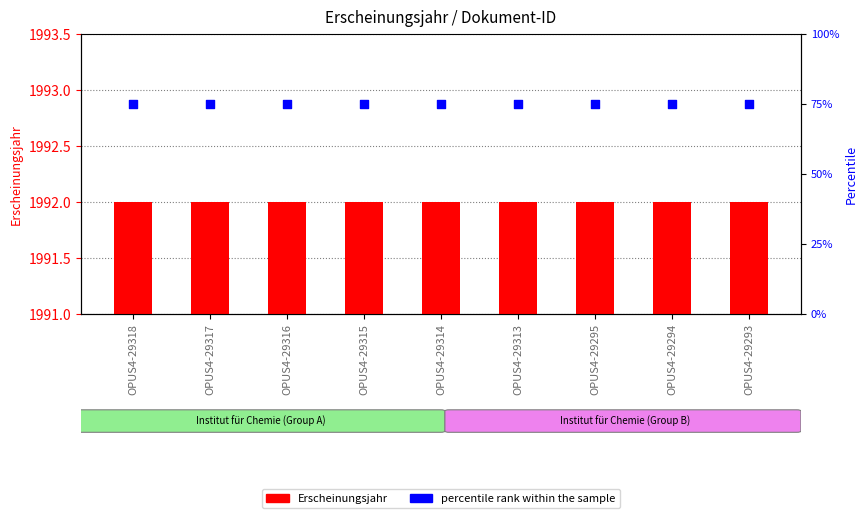

What are all the series names shown in the legend?

Erscheinungsjahr, percentile rank within the sample